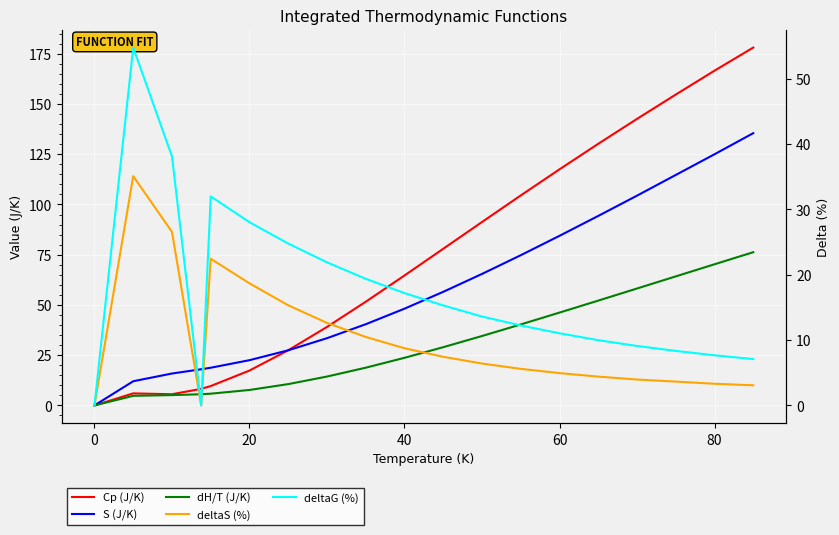

The value of S (J/K) at 8 is 16.0. True or false?

False